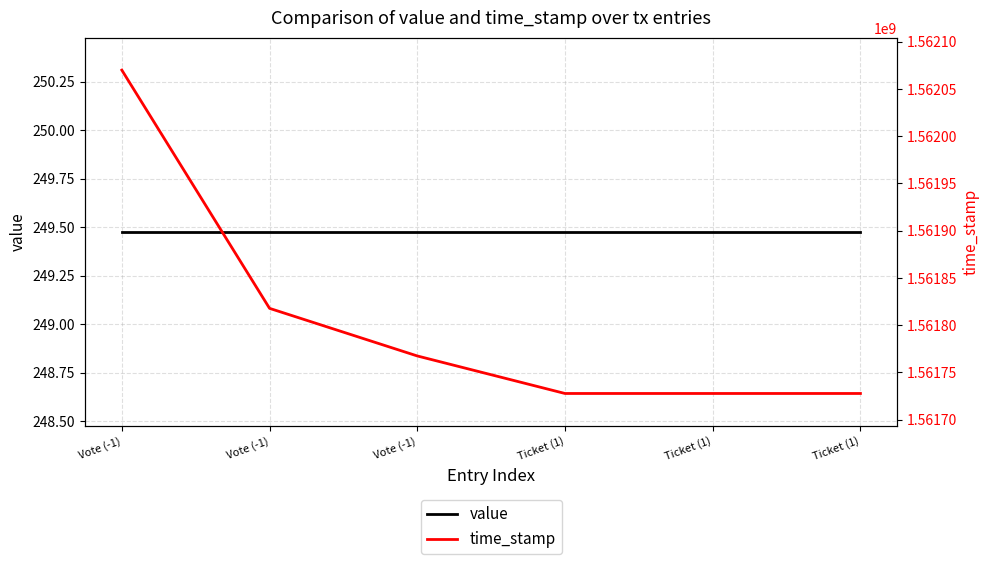

Reading left to right, list all the values displayed in this chart.

value: Vote (-1)=249.5	Vote (-1)=249.5	Vote (-1)=249.5	Ticket (1)=249.5	Ticket (1)=249.5	Ticket (1)=249.5
time_stamp: Vote (-1)=1562069991.0	Vote (-1)=1561817796.0	Vote (-1)=1561767410.0	Ticket (1)=1561727678.0	Ticket (1)=1561727678.0	Ticket (1)=1561727678.0